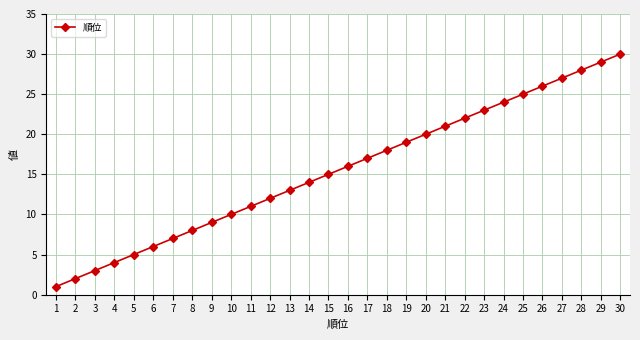

How many lines are shown in the chart?

1